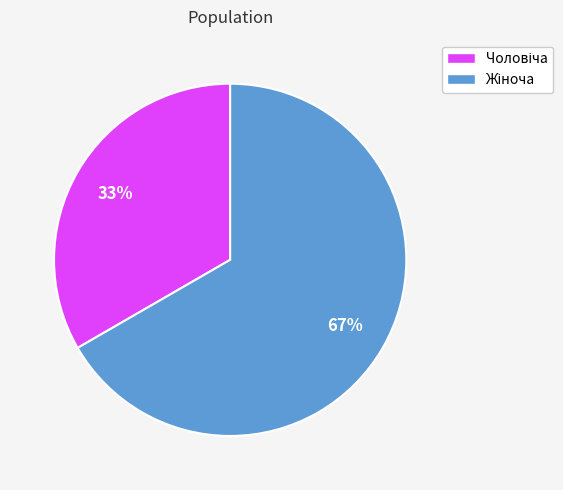

Does any single category account for the majority?

Yes